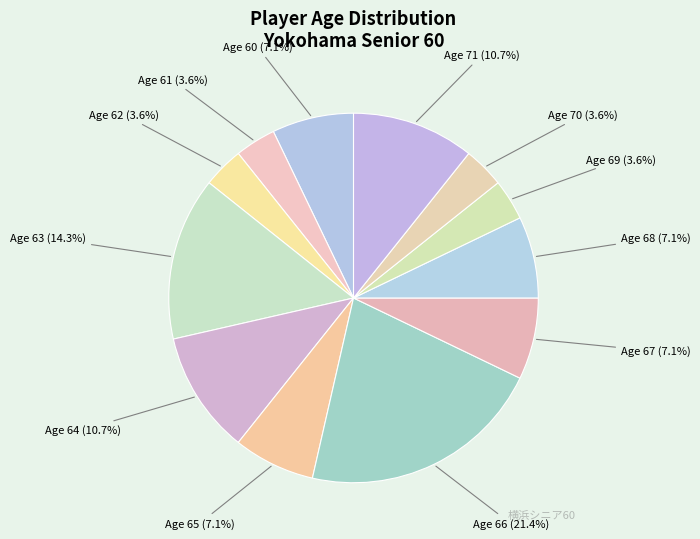

Which has a higher value, Age 66 or Age 71?

Age 66